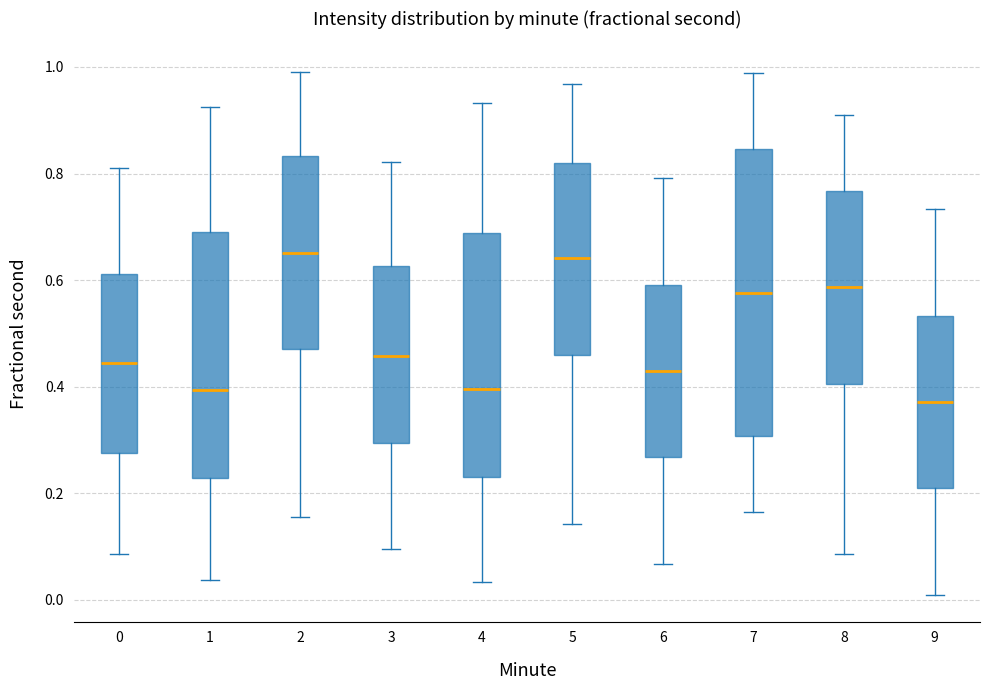

Reading left to right, read every box against the y-axis: the position of its median line, the range the box covers, and the ends of its whiskers. The values are not printed on the chart, so give them approximately, as read against the axis.

0: median 0.44, box 0.28 to 0.62, whiskers 0.08 to 0.82
1: median 0.40, box 0.22 to 0.68, whiskers 0.04 to 0.92
2: median 0.66, box 0.48 to 0.84, whiskers 0.16 to 1.00
3: median 0.46, box 0.30 to 0.62, whiskers 0.10 to 0.82
4: median 0.40, box 0.24 to 0.68, whiskers 0.04 to 0.94
5: median 0.64, box 0.46 to 0.82, whiskers 0.14 to 0.96
6: median 0.42, box 0.26 to 0.60, whiskers 0.06 to 0.80
7: median 0.58, box 0.30 to 0.84, whiskers 0.16 to 0.98
8: median 0.58, box 0.40 to 0.76, whiskers 0.08 to 0.92
9: median 0.38, box 0.20 to 0.54, whiskers 0.00 to 0.74